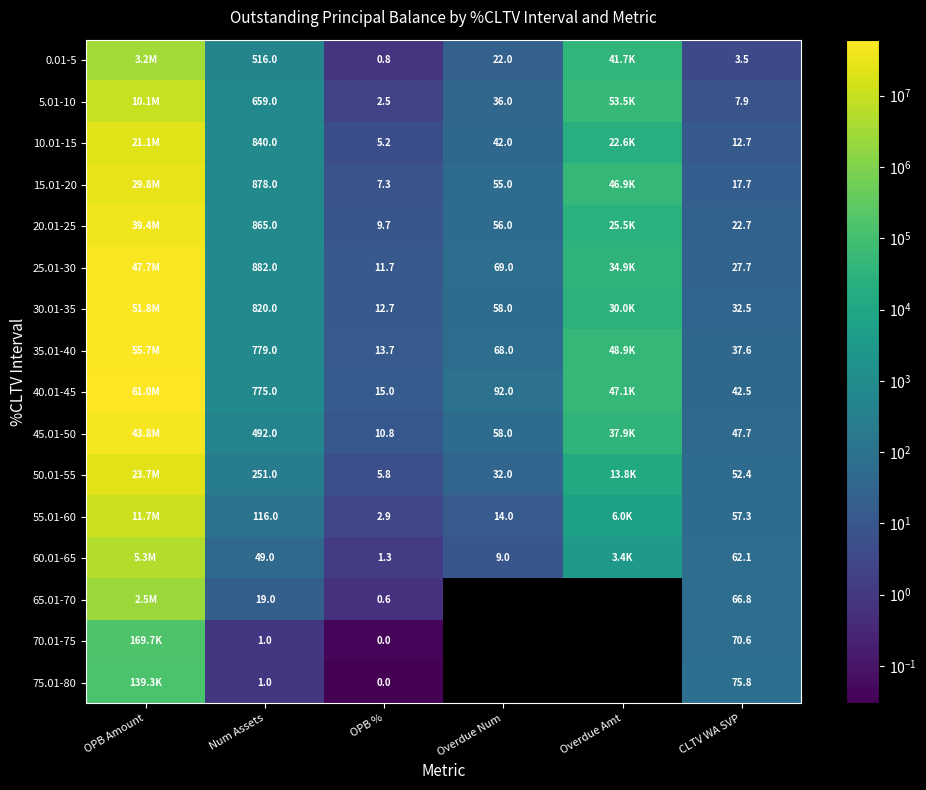

Is the value of 55.01-60 at Overdue Num greater than the value of 5.01-10 at Num Assets?

No